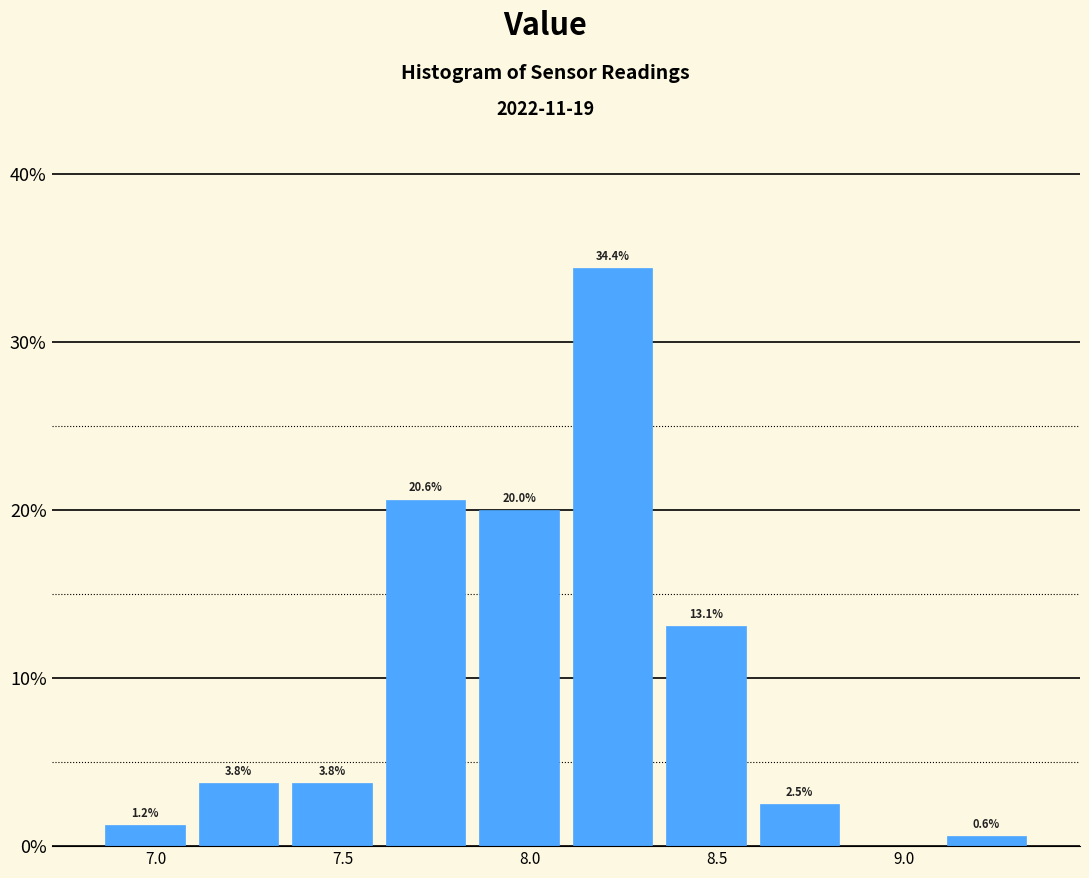

Which range on the x-axis has the tallest bar?

8.095 to 8.345